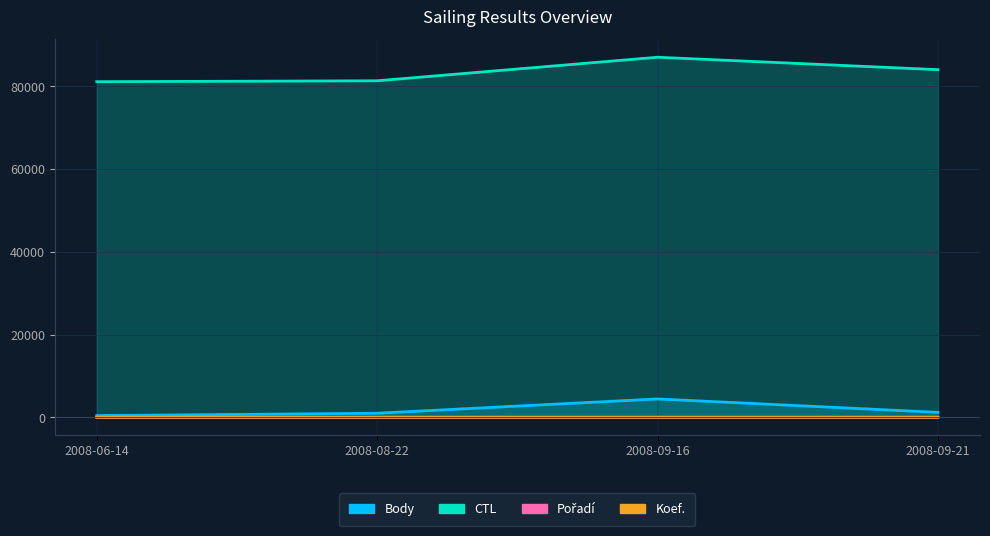

Does the chart display data point markers on the line(s)?

No